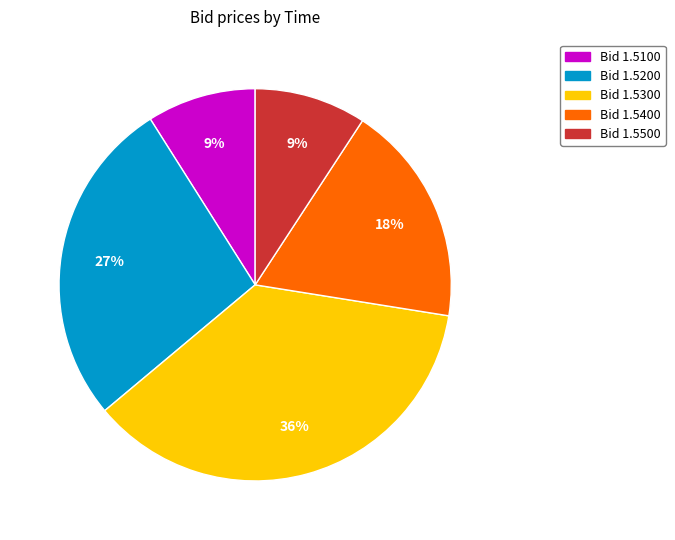

Is there any slice that represents more than half of the pie?

No